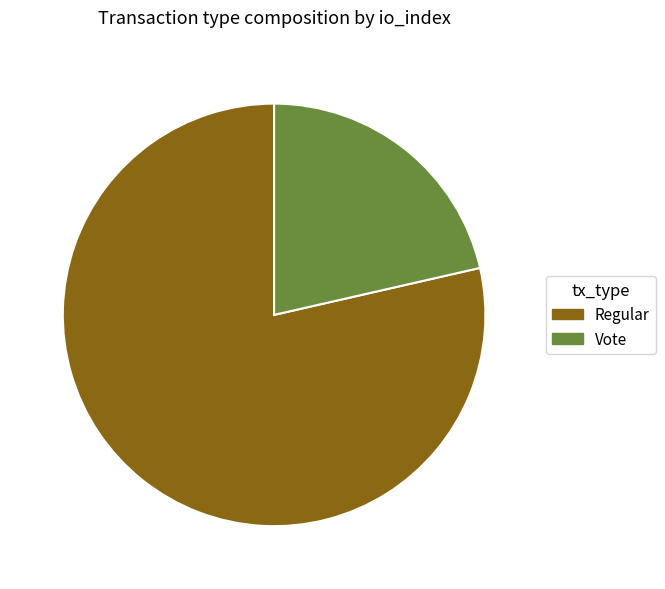

Combined, do Regular and Vote account for over 50%?

Yes